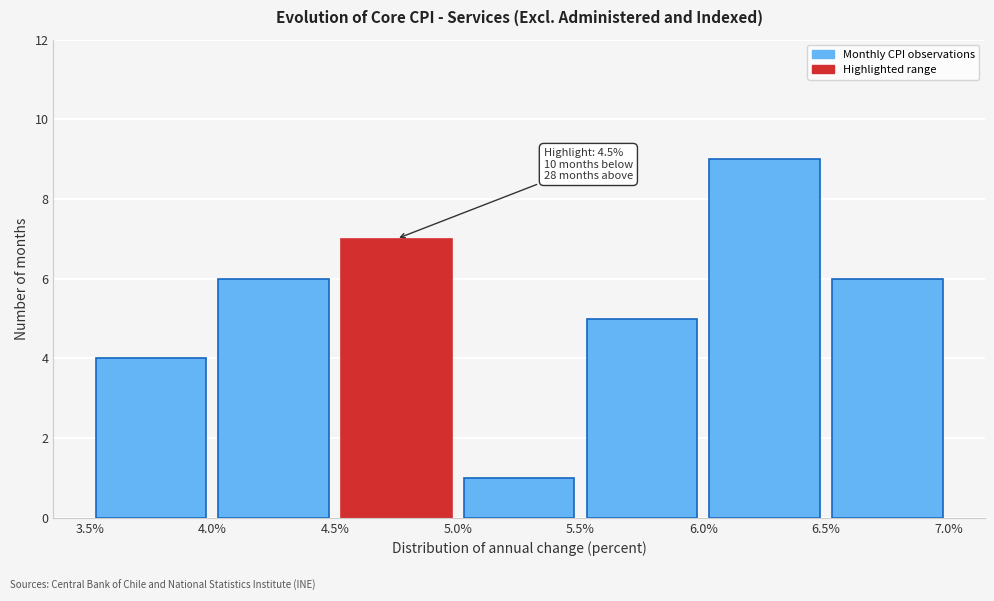

Over which range of the x-axis is the bar tallest?

6.0% to 6.5%